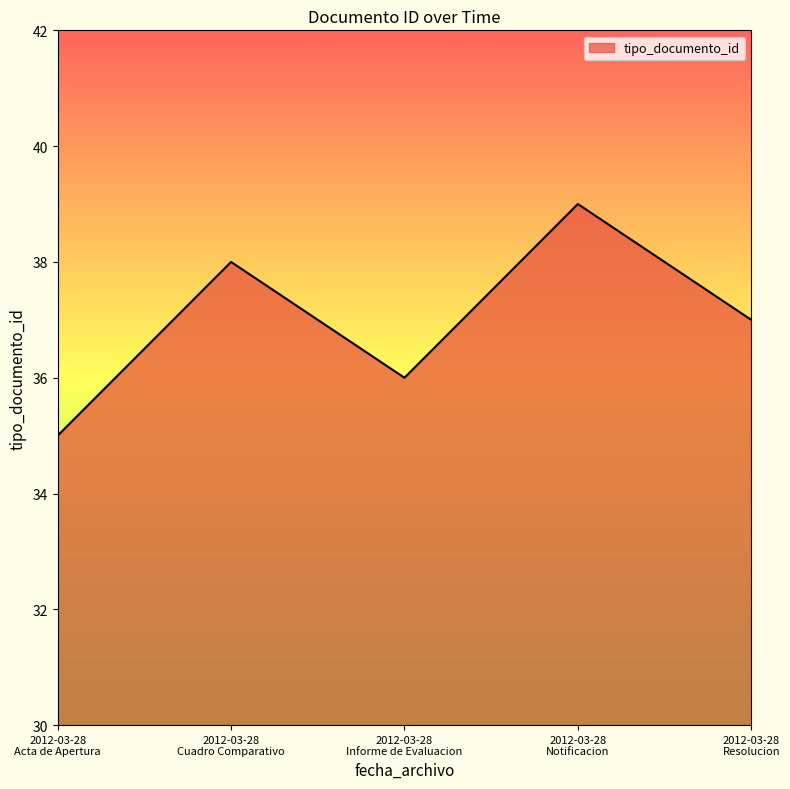

Reading right to left, transcribe all the data shown in this chart.

37	39	36	38	35